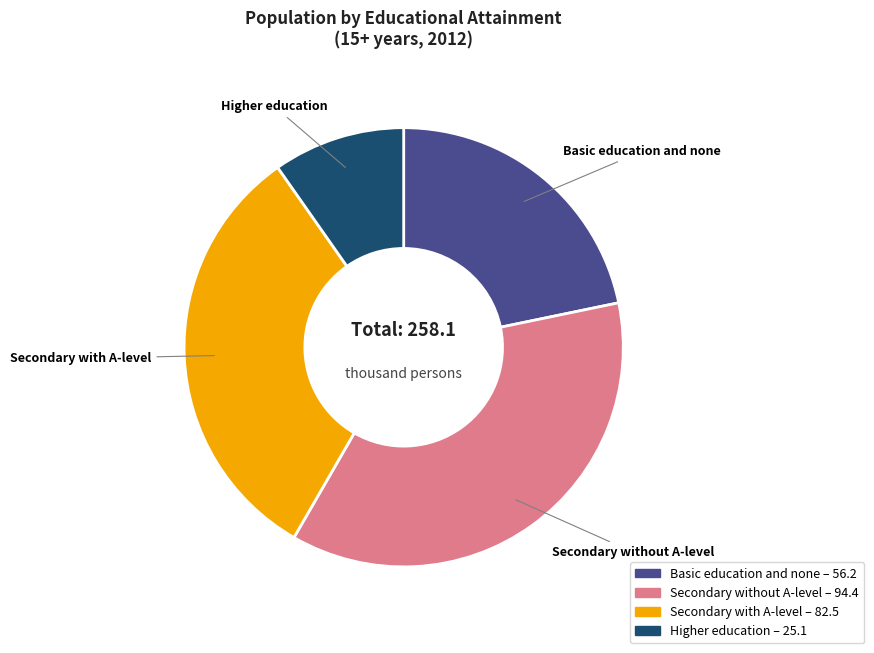

Does any single category account for the majority?

No